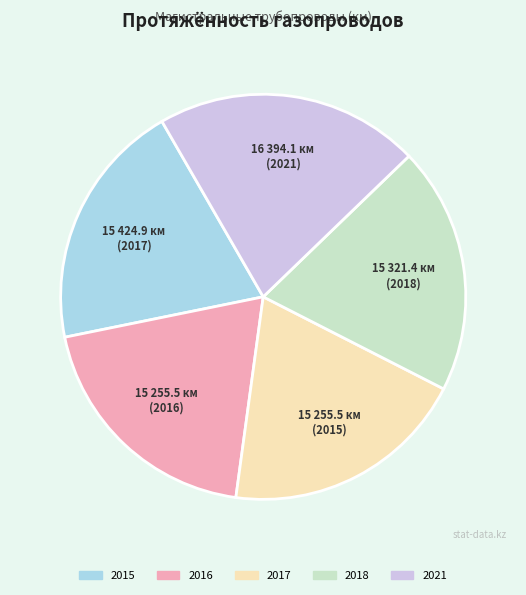

Does any single category account for the majority?

No